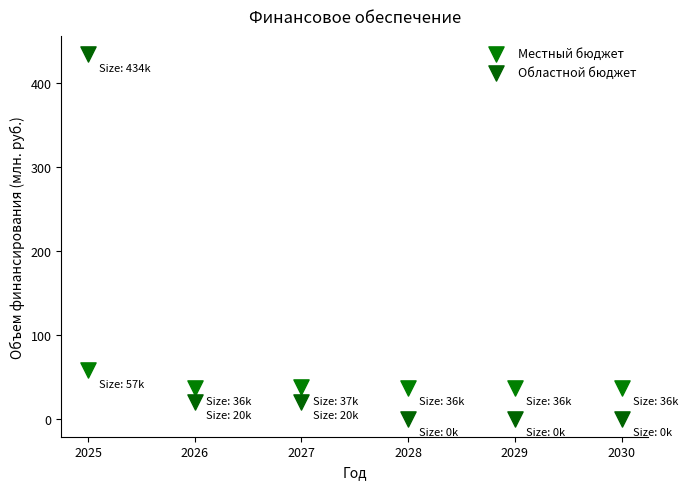

Which series has the largest Y range (max minus min)?

Областной бюджет